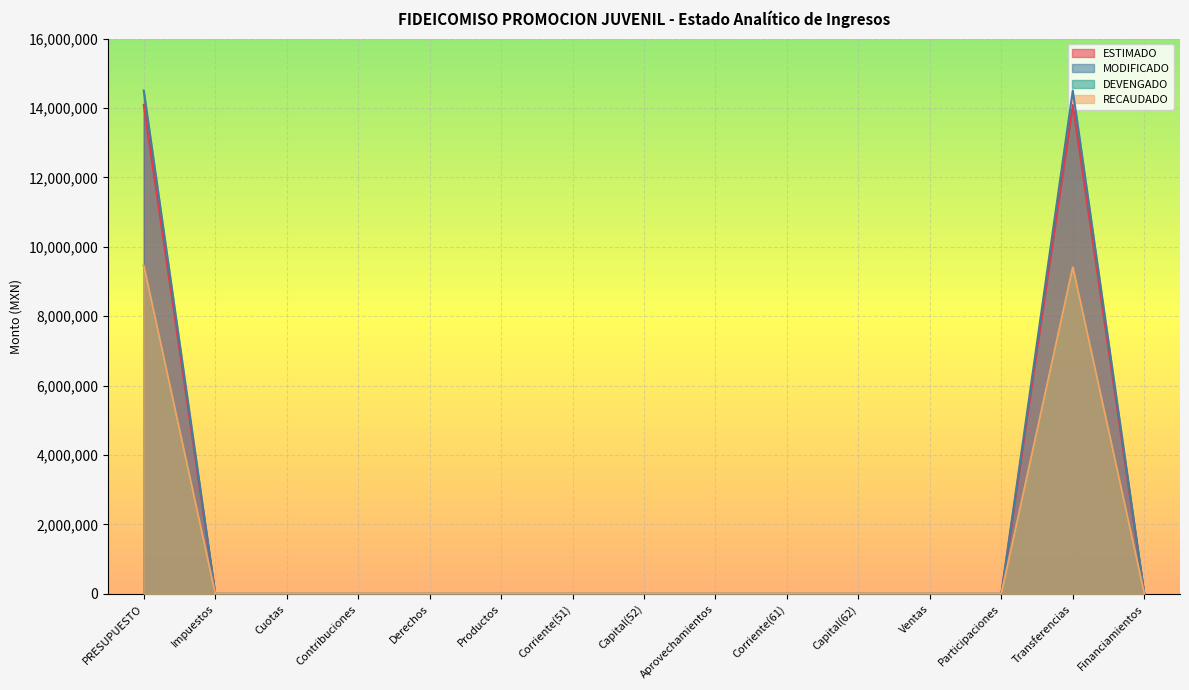

Reading left to right, extract all data points from this chart.

ESTIMADO: PRESUPUESTO=14088925.0	Impuestos=0.0	Cuotas=0.0	Contribuciones=0.0	Derechos=0.0	Productos=0.0	Corriente(51)=0.0	Capital(52)=0.0	Aprovechamientos=0.0	Corriente(61)=0.0	Capital(62)=0.0	Ventas=0.0	Participaciones=0.0	Transferencias=14088925.0	Financiamientos=0.0
MODIFICADO: PRESUPUESTO=14503192.8	Impuestos=0.0	Cuotas=0.0	Contribuciones=0.0	Derechos=0.0	Productos=0.0	Corriente(51)=0.0	Capital(52)=0.0	Aprovechamientos=0.0	Corriente(61)=0.0	Capital(62)=0.0	Ventas=0.0	Participaciones=0.0	Transferencias=14503192.8	Financiamientos=0.0
DEVENGADO: PRESUPUESTO=9454296.6	Impuestos=0.0	Cuotas=0.0	Contribuciones=0.0	Derechos=0.0	Productos=0.0	Corriente(51)=0.0	Capital(52)=0.0	Aprovechamientos=0.0	Corriente(61)=0.0	Capital(62)=0.0	Ventas=0.0	Participaciones=0.0	Transferencias=9413083.9	Financiamientos=0.0
RECAUDADO: PRESUPUESTO=9454296.6	Impuestos=0.0	Cuotas=0.0	Contribuciones=0.0	Derechos=0.0	Productos=0.0	Corriente(51)=0.0	Capital(52)=0.0	Aprovechamientos=0.0	Corriente(61)=0.0	Capital(62)=0.0	Ventas=0.0	Participaciones=0.0	Transferencias=9413083.9	Financiamientos=0.0